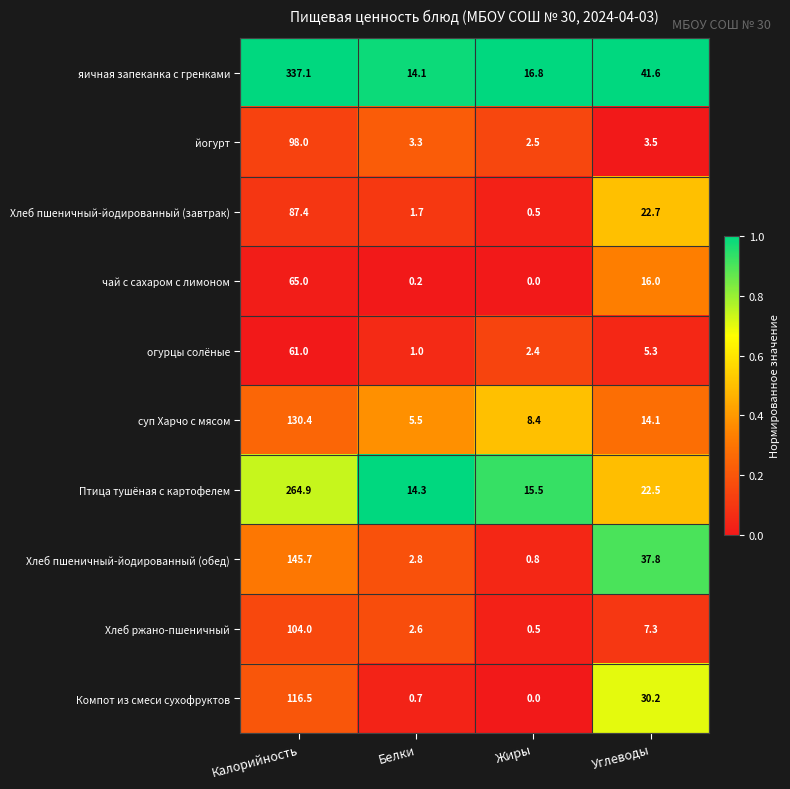

Read the Хлеб пшеничный-йодированный (завтрак) value at Белки.

1.7